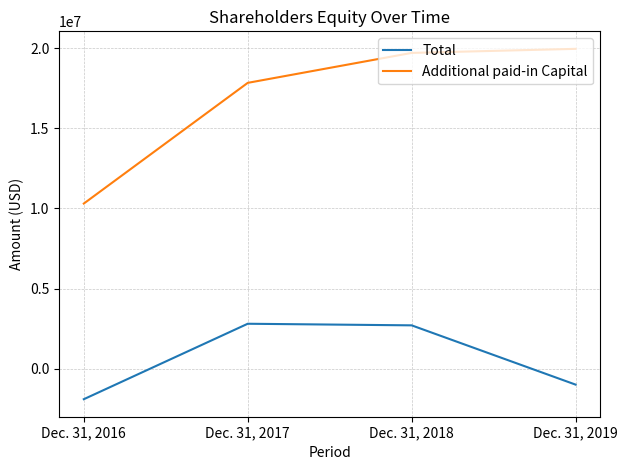

True or false: Additional paid-in Capital and Total intersect in this chart.

False